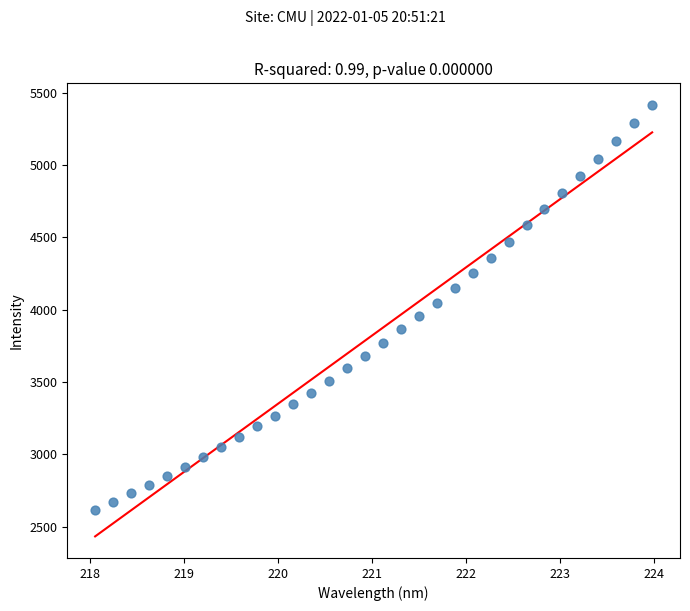

What is the range of Y values (max minus min)?

2798.6